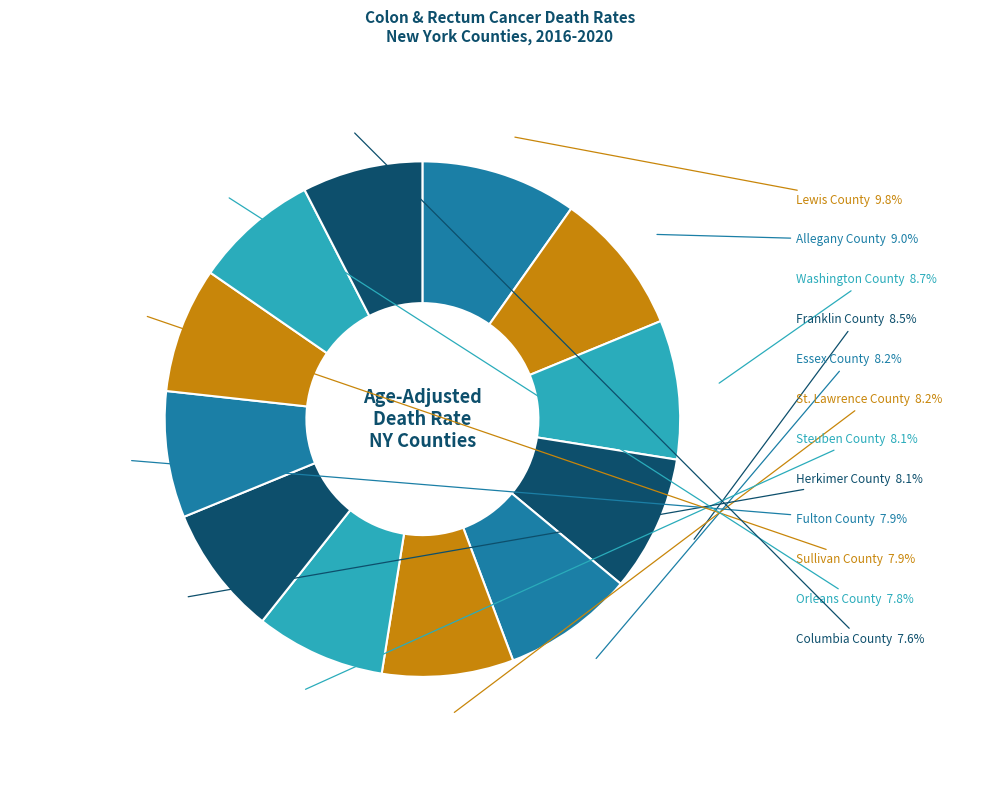

How many slices are in this pie chart?

12